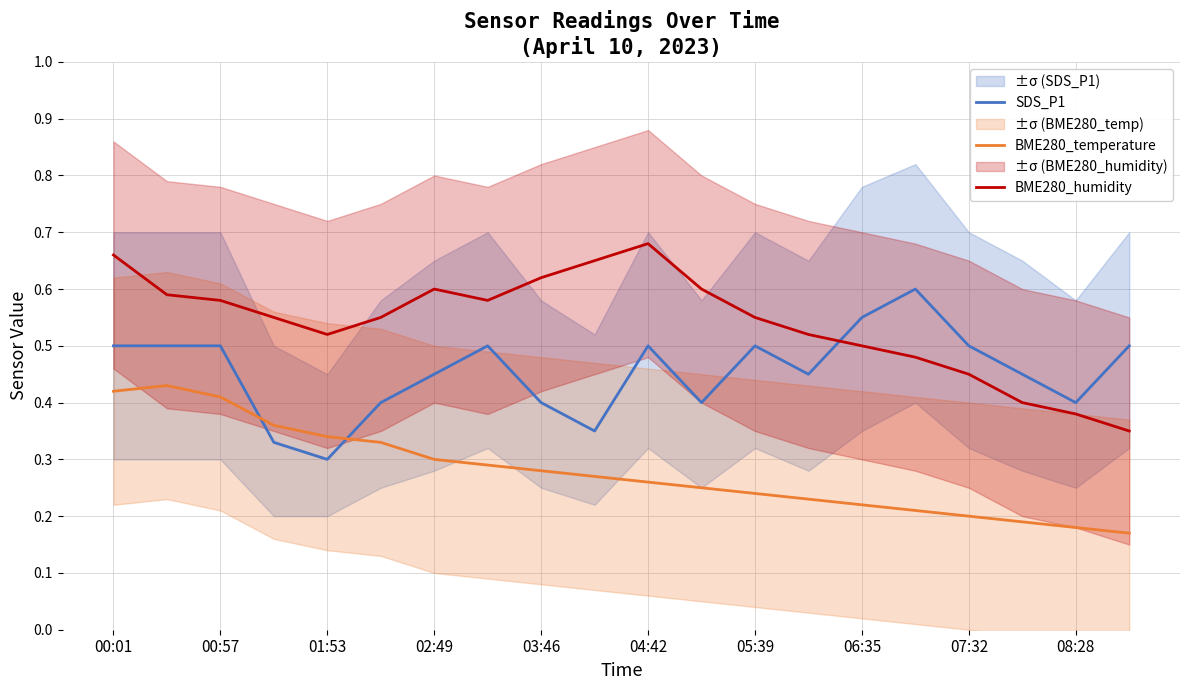

Which series has the largest range (max minus min)?

BME280_humidity